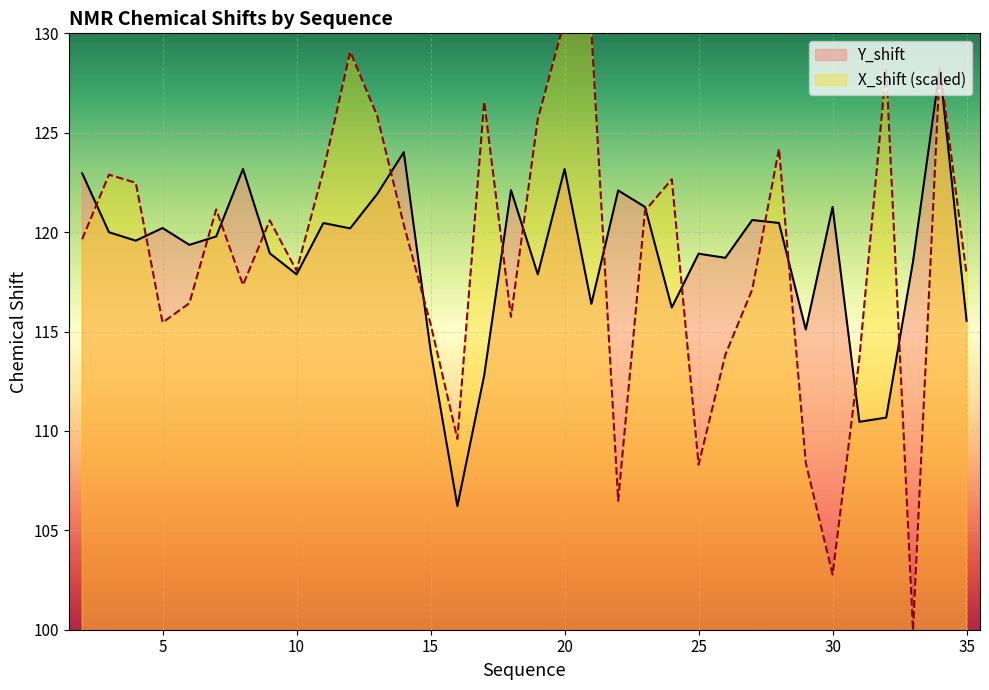

The value of Y_shift at 17 is 175.8. True or false?

False